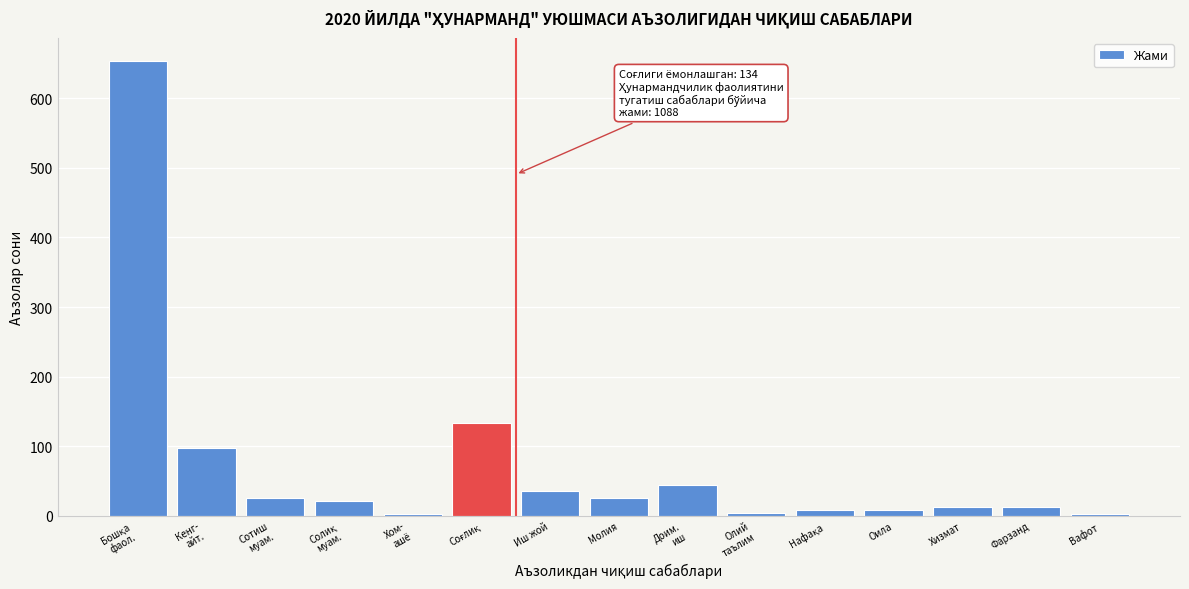

What is the sum of all values?

1088